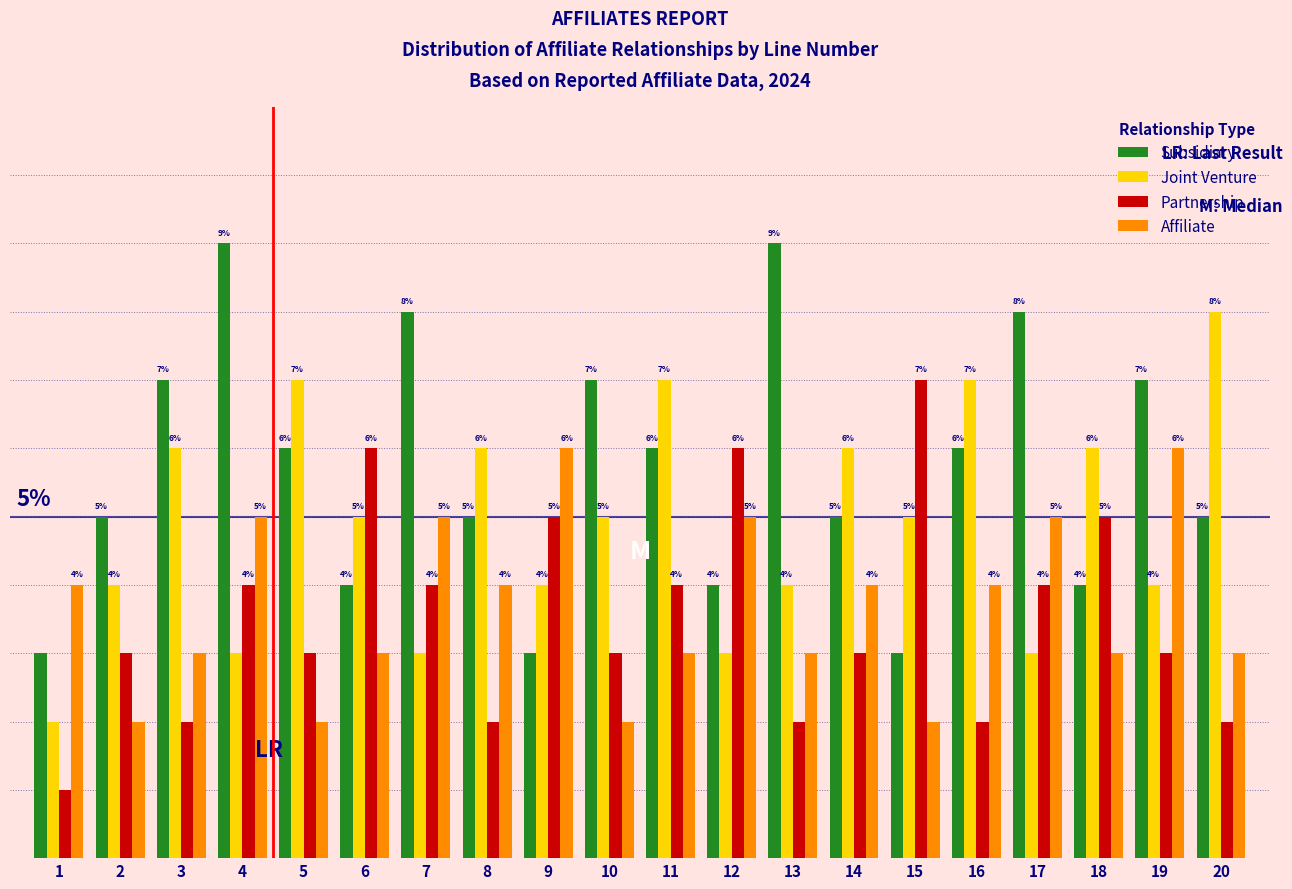

Rank the series by their maximum value, from highest to lowest.

Subsidiary, Joint Venture, Partnership, Affiliate